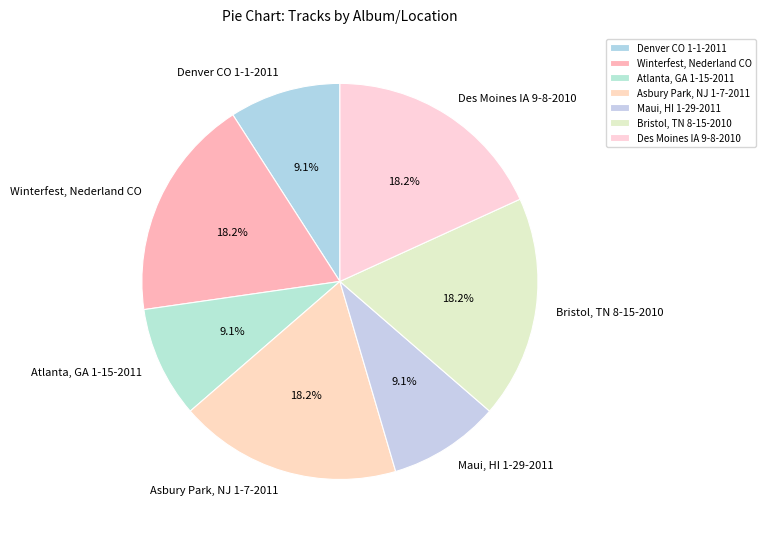

How much of the chart is everything except Des Moines IA 9-8-2010?

81.8%